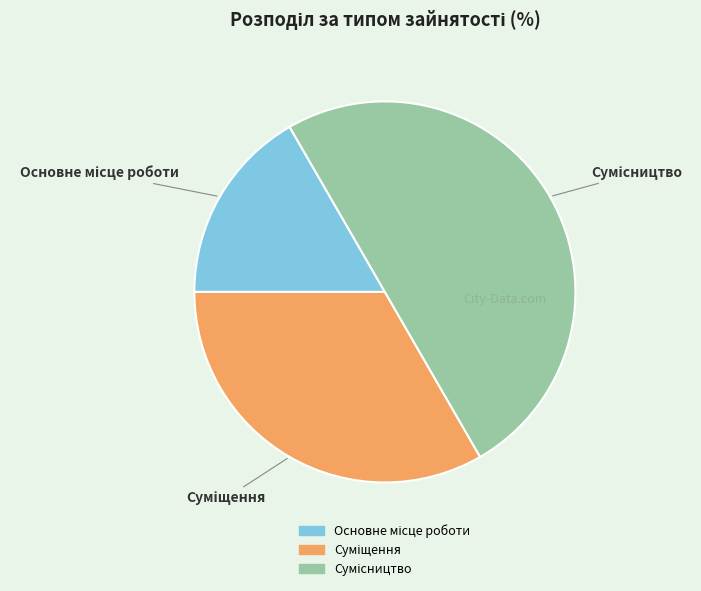

How many segments does this pie chart have?

3